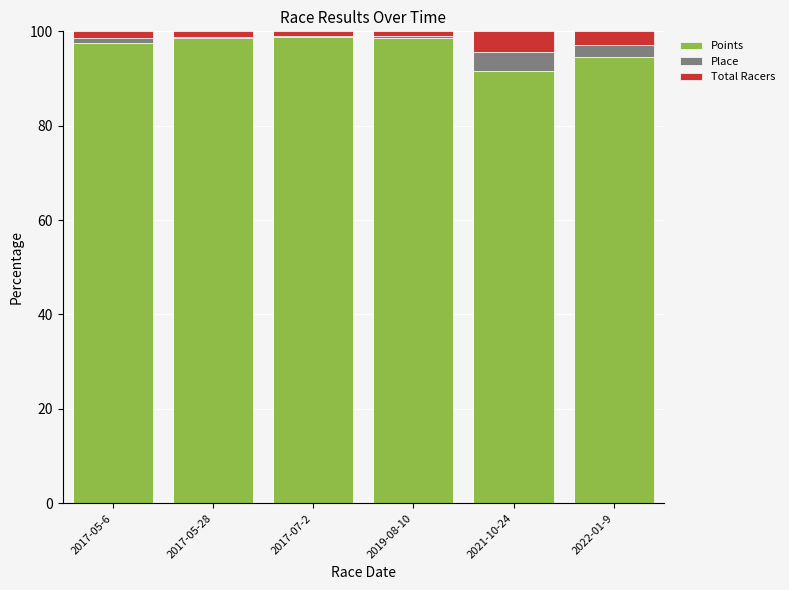

How many categories are shown in the chart?

6